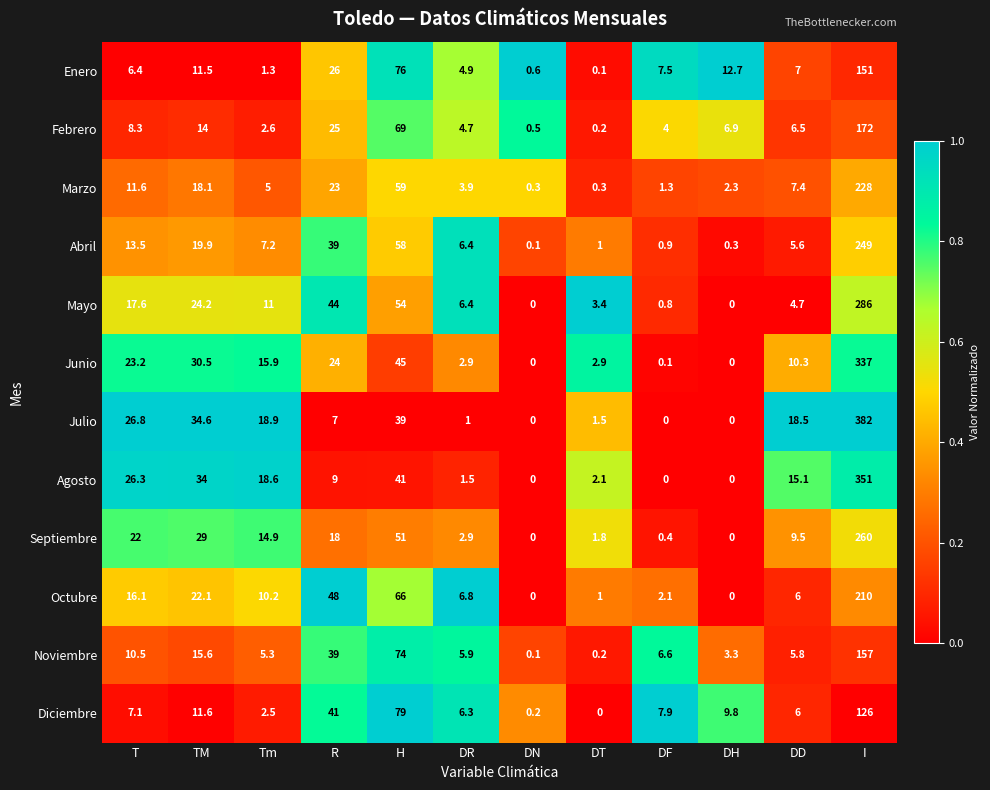

The value of Abril at T is 13.5. True or false?

True